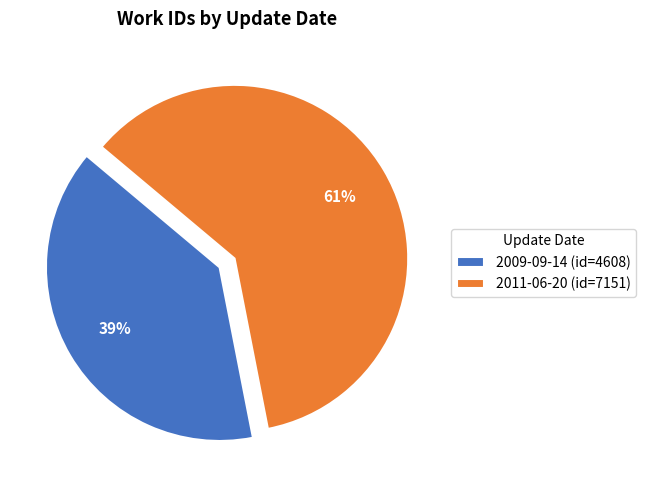

What is the smallest slice in the pie chart?

2009-09-14